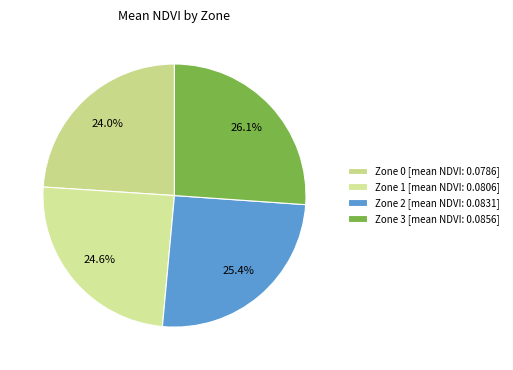

To the nearest percent, what is the difference between the largest and smallest slice percentages?

2%